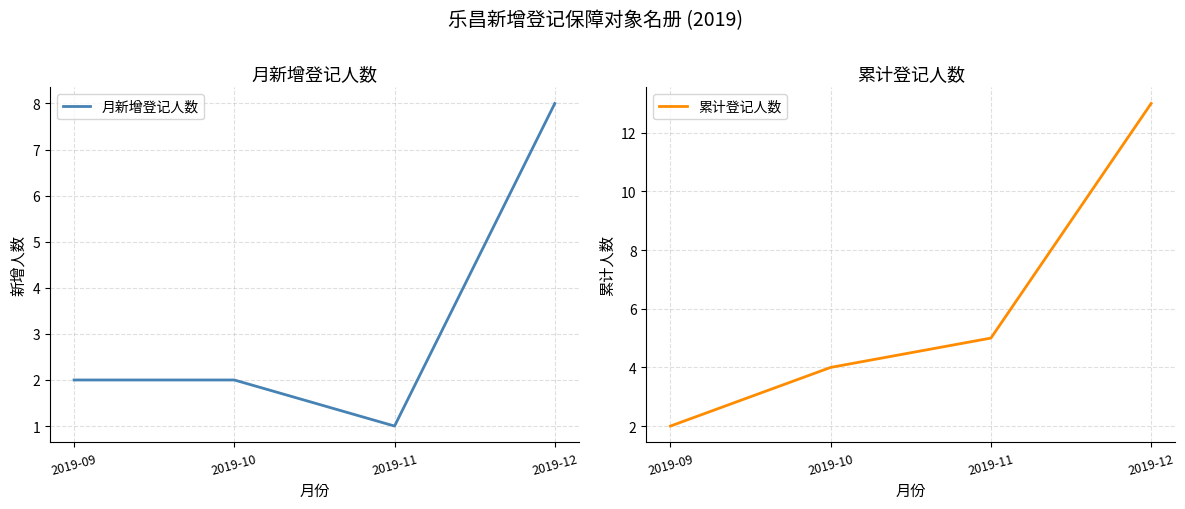

What are all the series names shown in the legend?

月新增登记人数, 累计登记人数